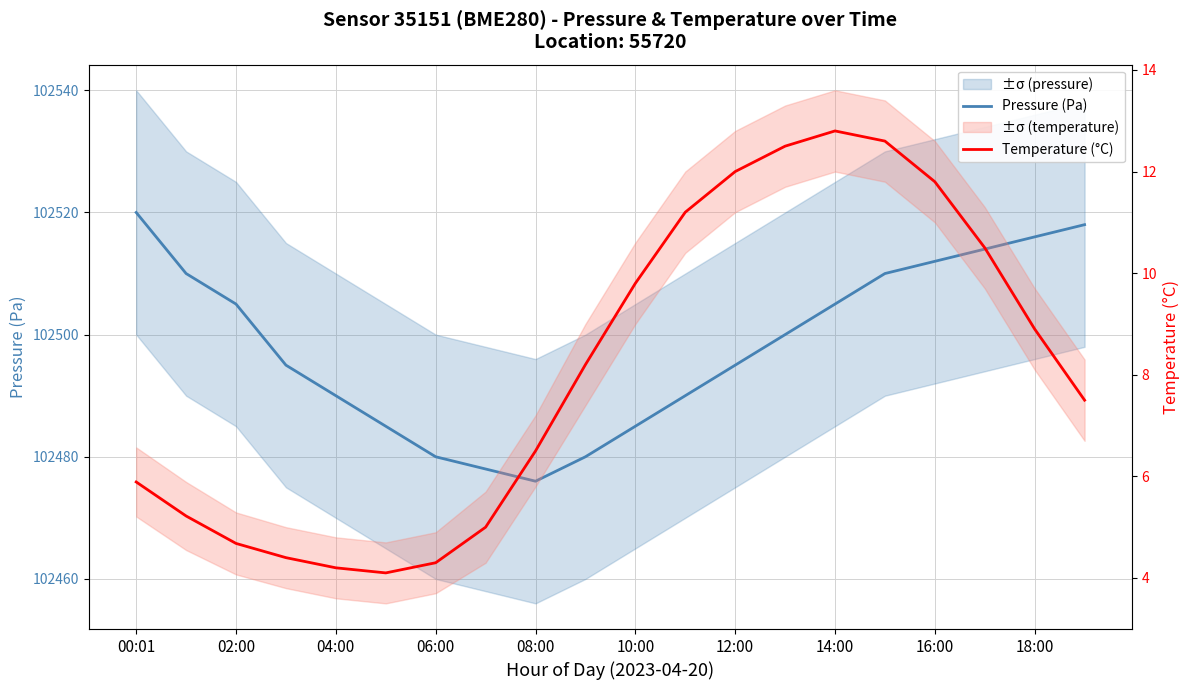

What is the sum of all Pressure (Pa) values?

2049964.0